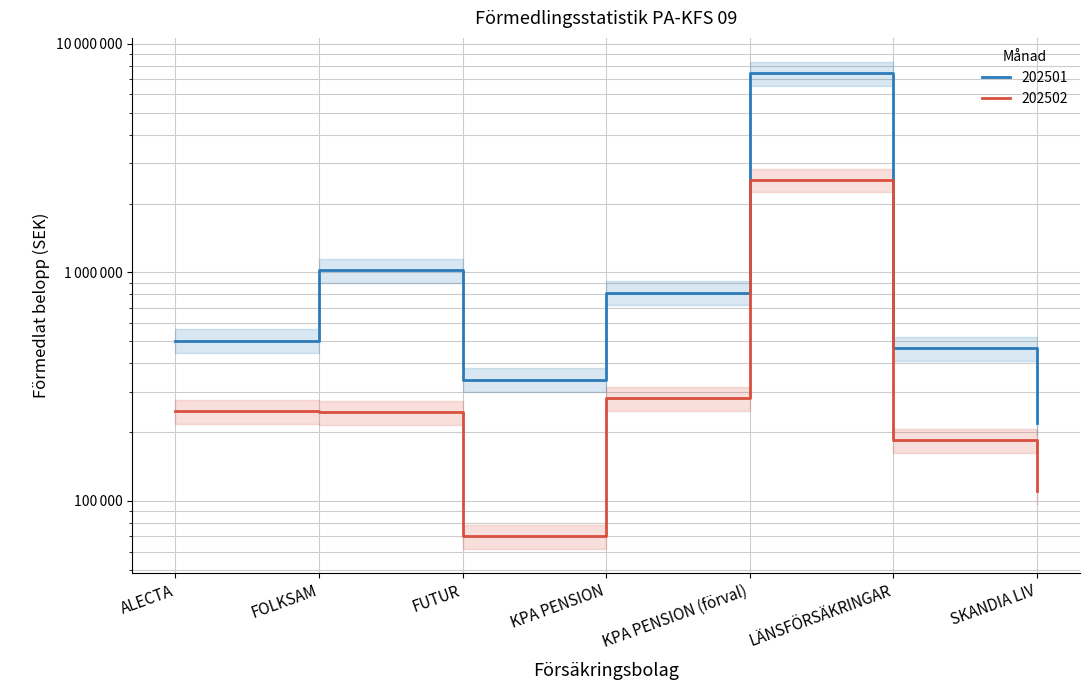

In 202502, how many points are lower than both neighbors (excluding endpoints)?

1